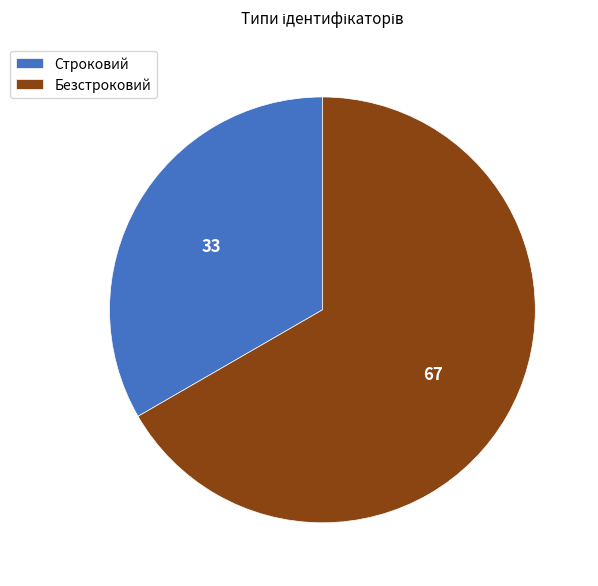

The Безстроковий slice represents 67% of the pie. True or false?

True